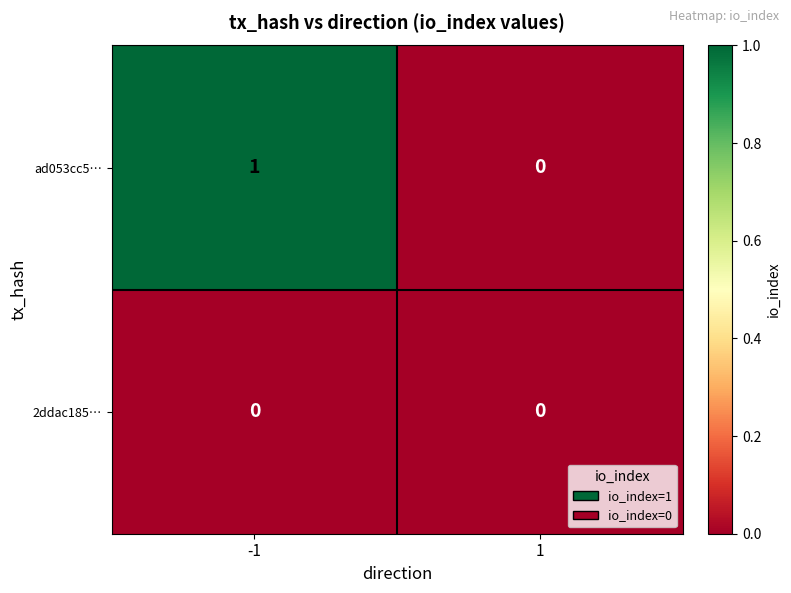

At which category is the sum across all series the highest?

-1